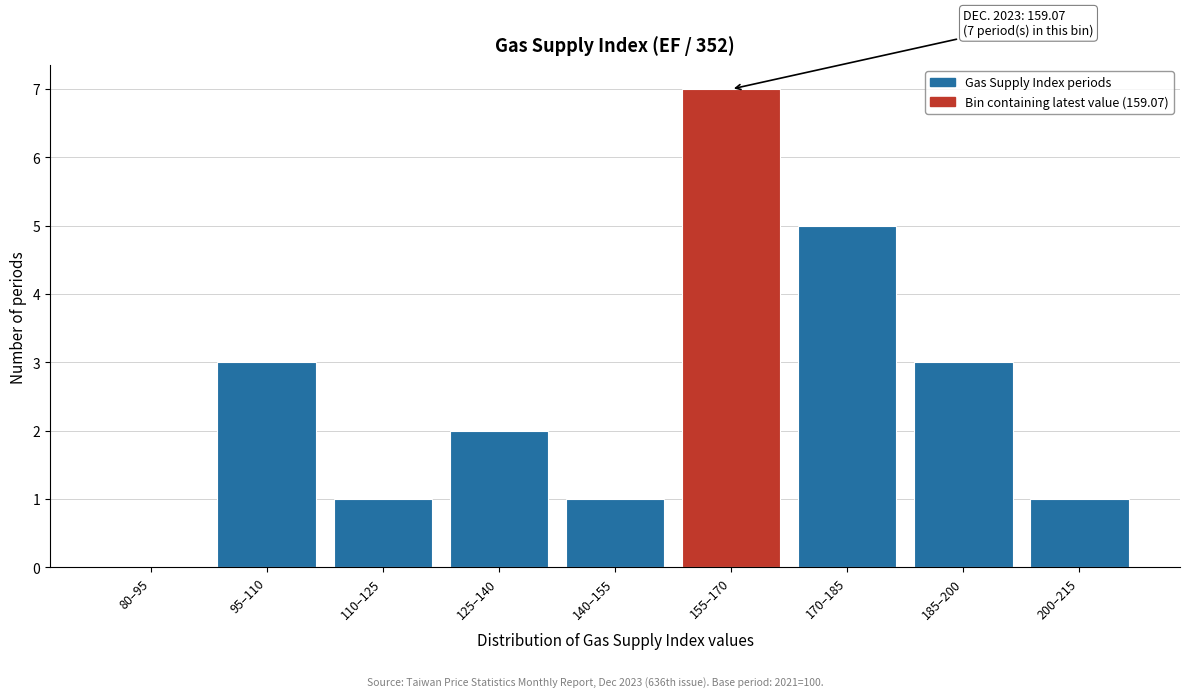

Reading left to right, extract all data points from this chart.

80–95=0	95–110=3	110–125=1	125–140=2	140–155=1	155–170=7	170–185=5	185–200=3	200–215=1